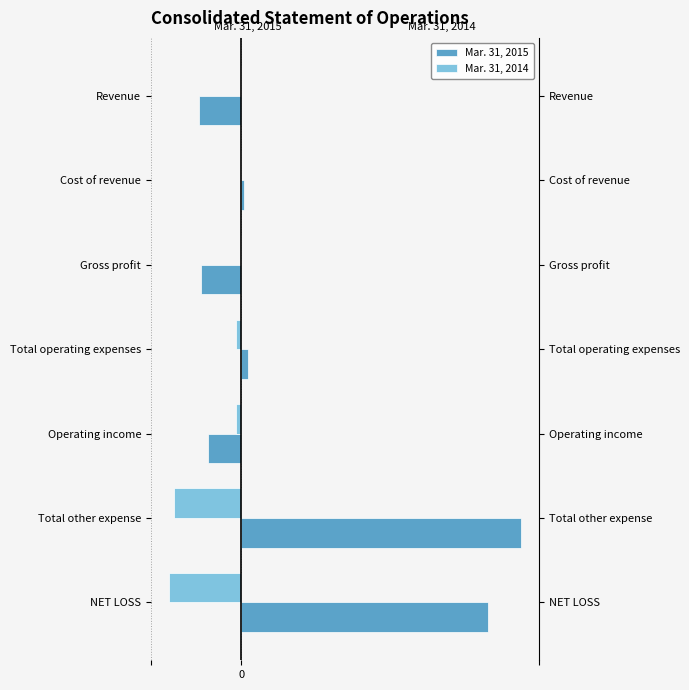

What are all the series names shown in the legend?

Mar. 31, 2015, Mar. 31, 2014